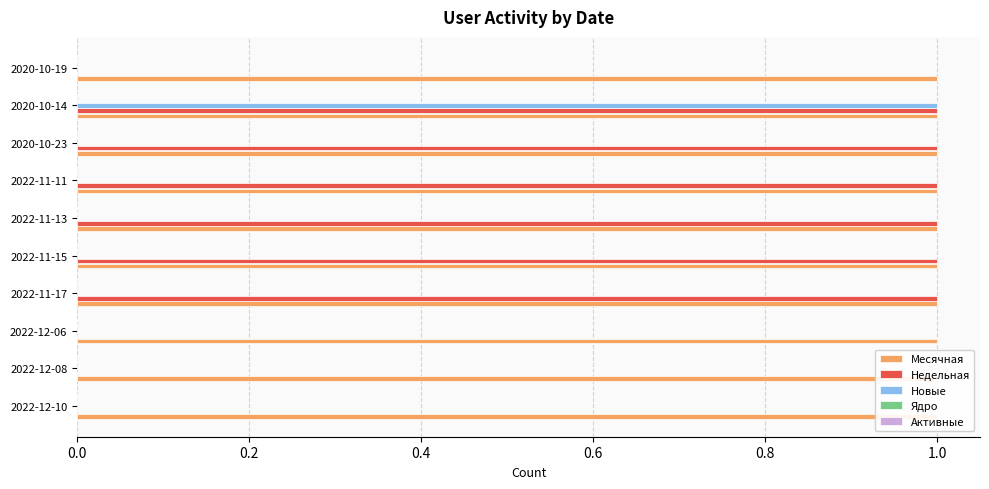

What are all the series names shown in the legend?

Месячная, Недельная, Новые, Ядро, Активные